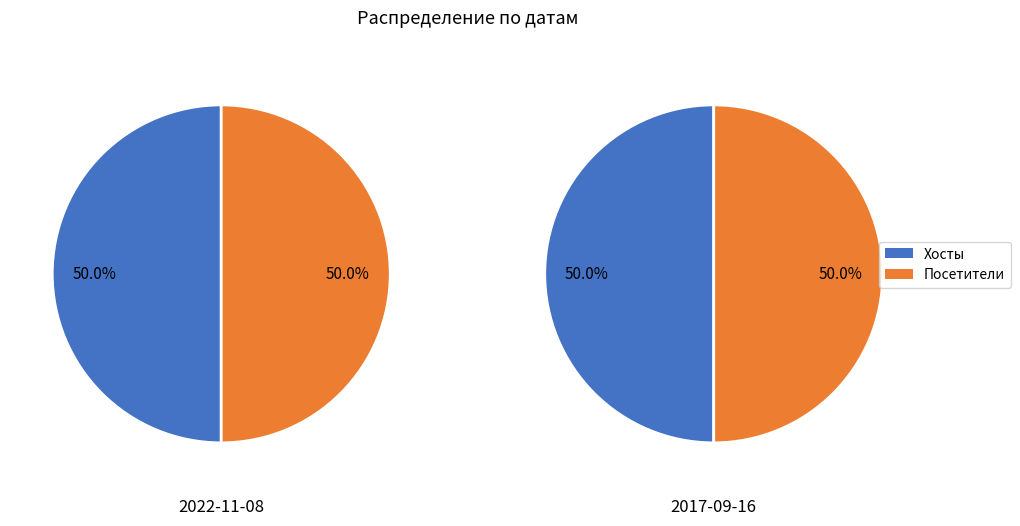

Does Посетители represent more than half of the total?

No